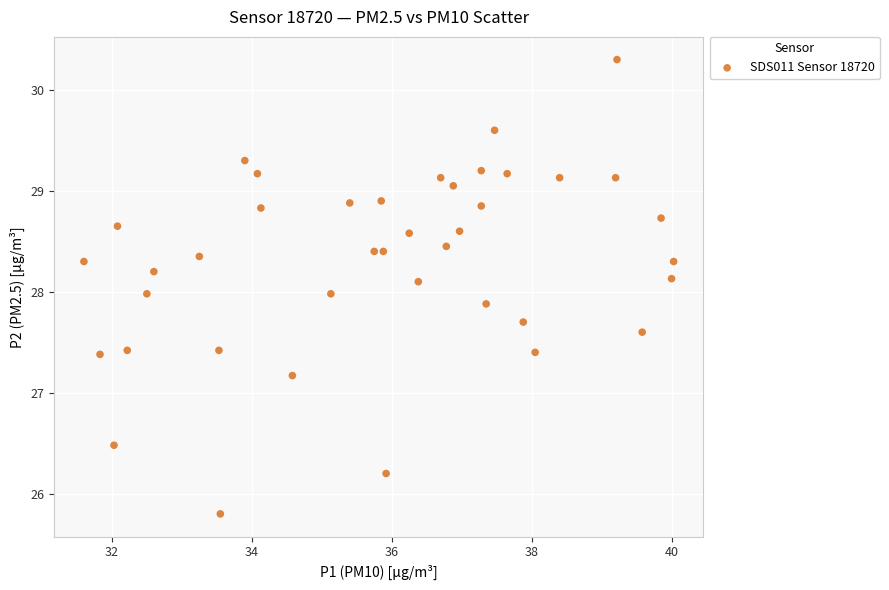

What is the range of Y values (max minus min)?

4.5